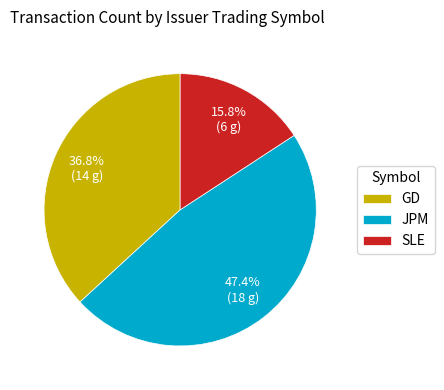

Which category has the biggest portion of the pie?

JPM